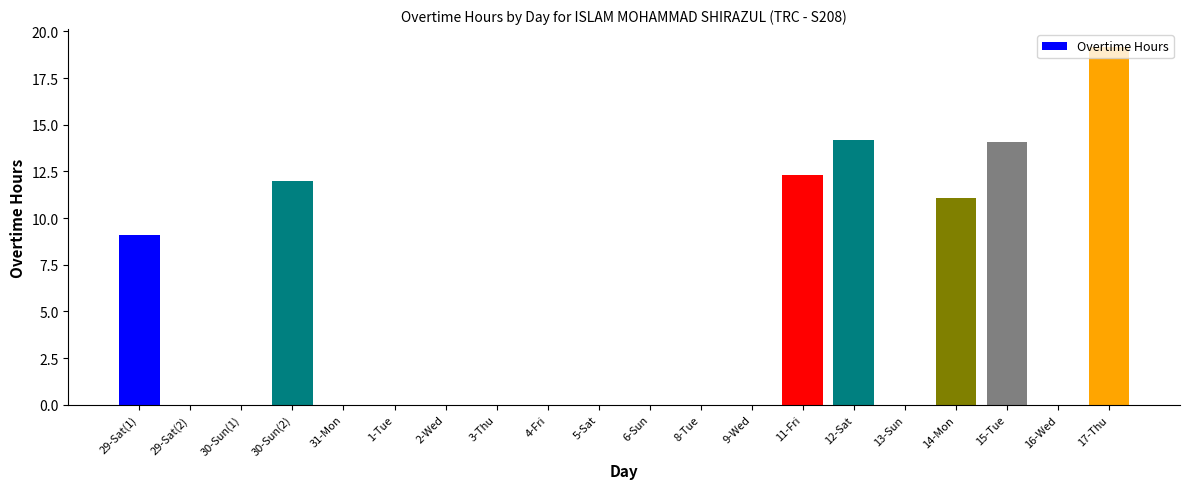

Read the value at 17-Thu.

19.2